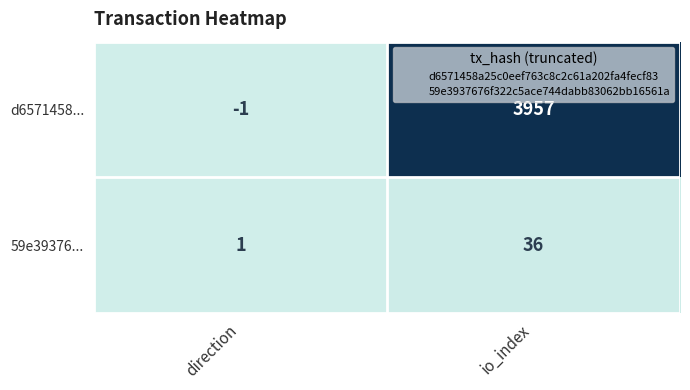

Is it true that 59e39376... equals 9 at io_index?

False